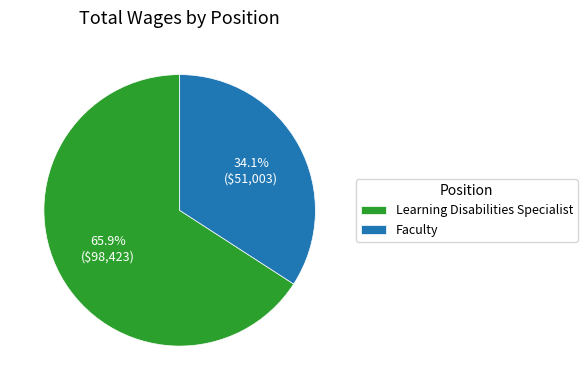

Is the sum of Faculty and Learning Disabilities Specialist greater than half?

Yes